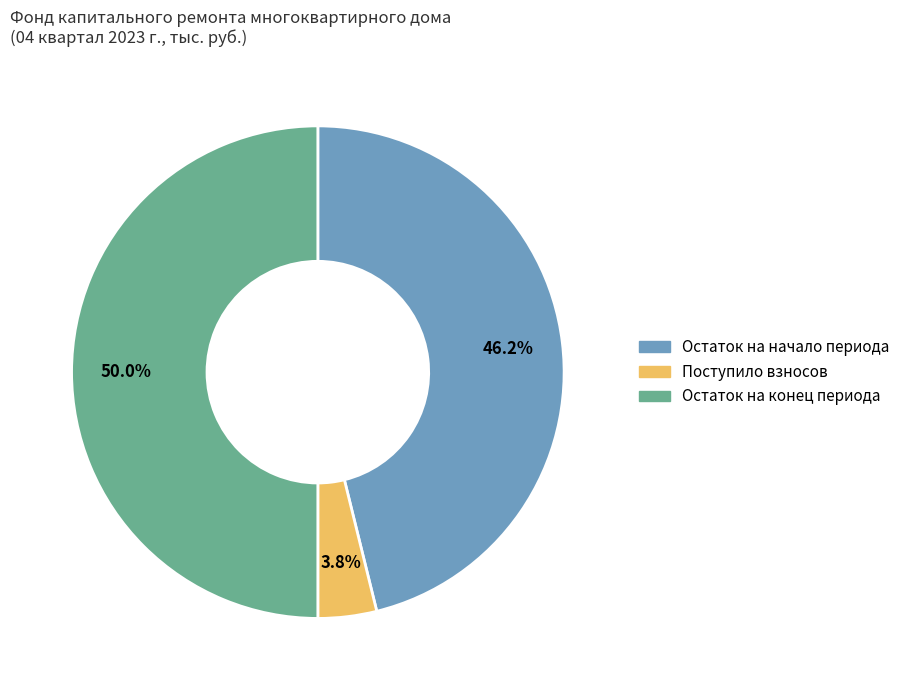

Count the number of slices in the pie.

3